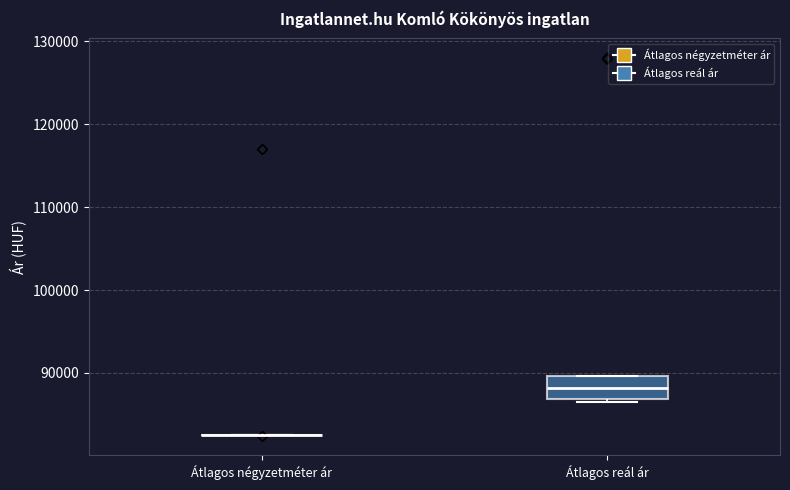

Reading left to right, transcribe this box plot: for each box, give where its median line is, the range the box spans, and where its two whiskers end, as read against the y-axis. The values are not printed on the chart, so give them approximately, as read against the axis.

Átlagos négyzetméter ár: box collapsed to a line at 83000, whiskers 83000 to 83000
Átlagos reál ár: median 88000, box 87000 to 90000, whiskers 86000 to 90000